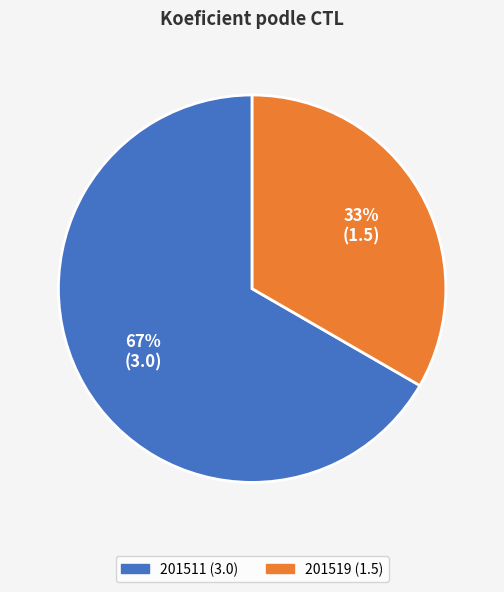

Which slice represents more than half of the pie?

201511